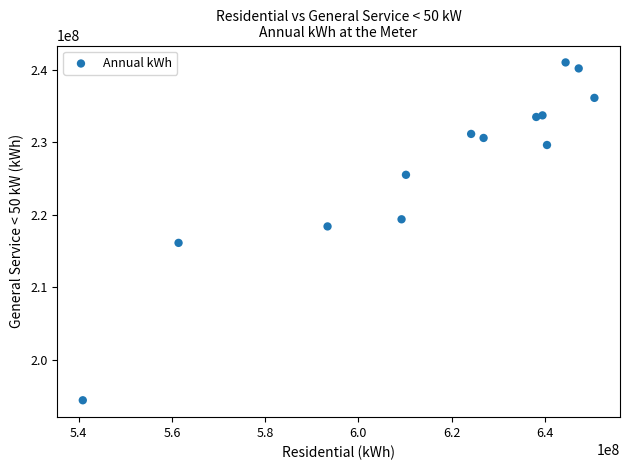

What Y value in the scatter plot is closest to 217702107?

218381163.6